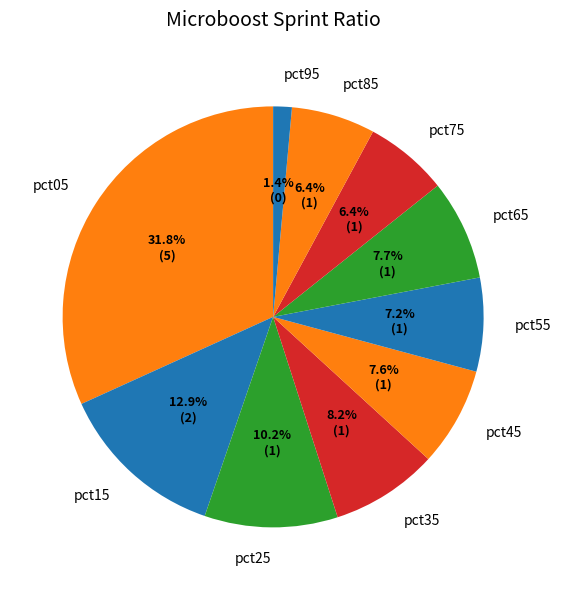

What percentage is NOT represented by pct65?

92.3%